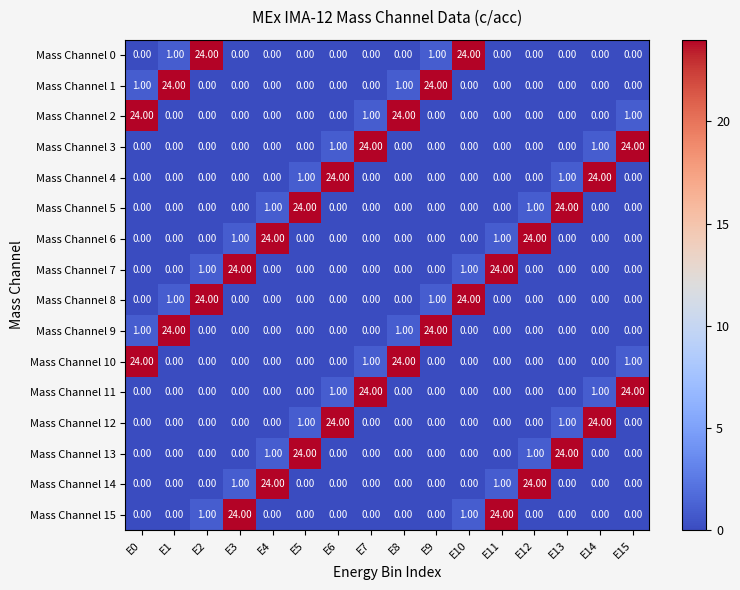

What is the total value across all series at E13?

50